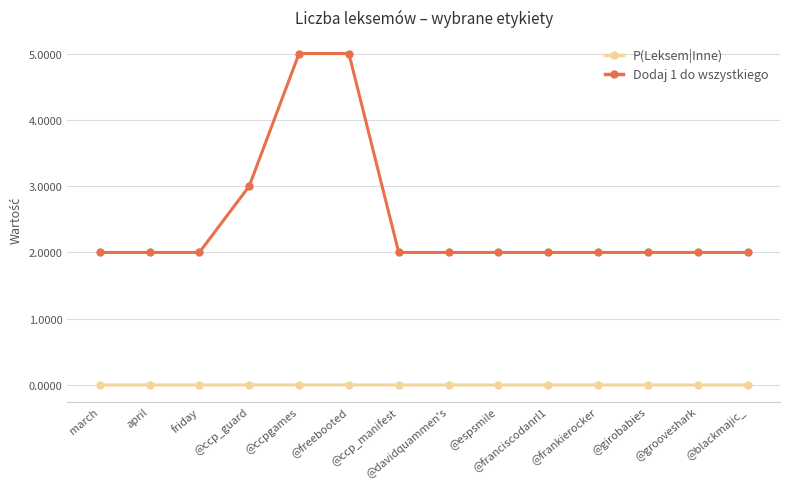

At which label is Dodaj 1 do wszystkiego closest to 3?

@ccp_guard